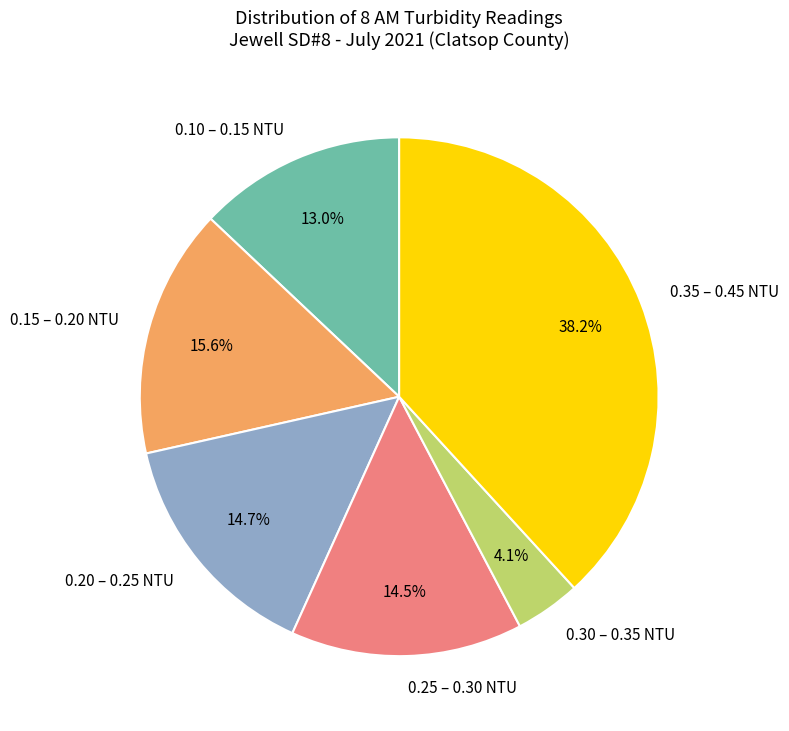

Is the sum of 0.20 – 0.25 NTU and 0.10 – 0.15 NTU greater than half?

No